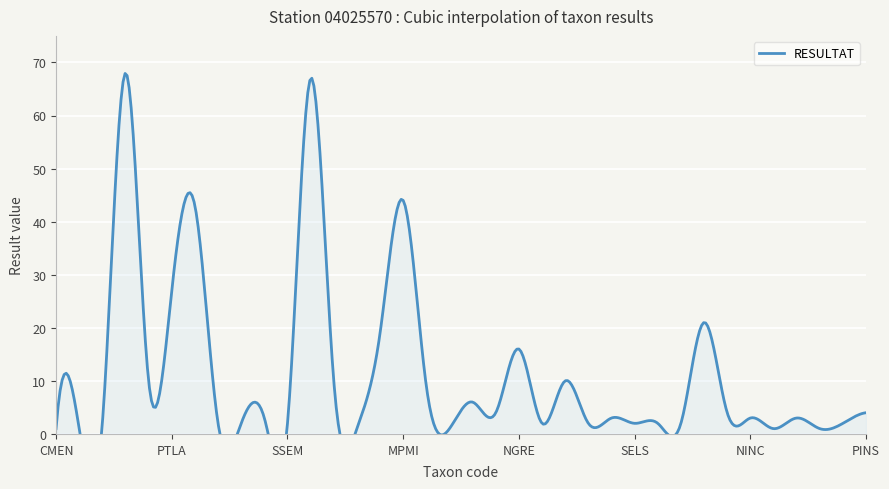

What is the value of the 29th point from the left?

21